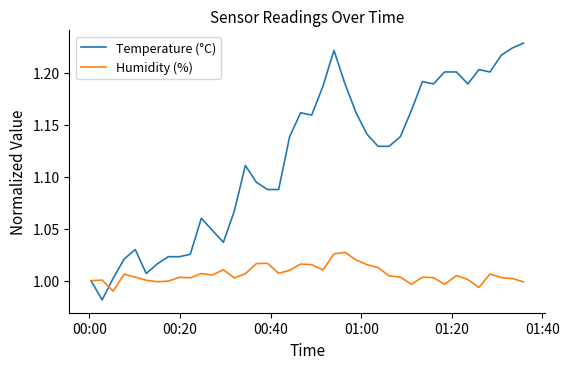

What are all the series names shown in the legend?

Temperature (°C), Humidity (%)